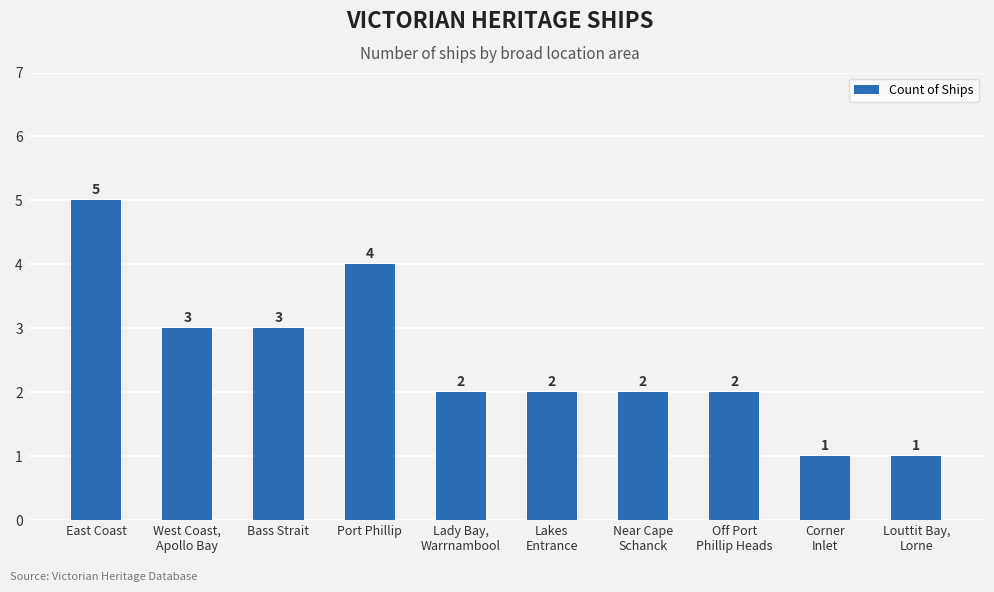

Which category has the highest value across all series?

East Coast